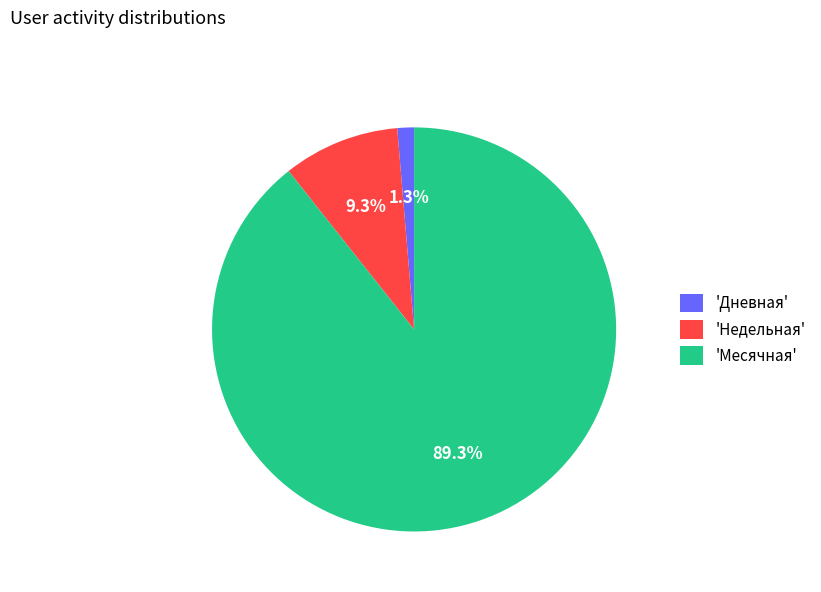

Does any single category account for the majority?

Yes